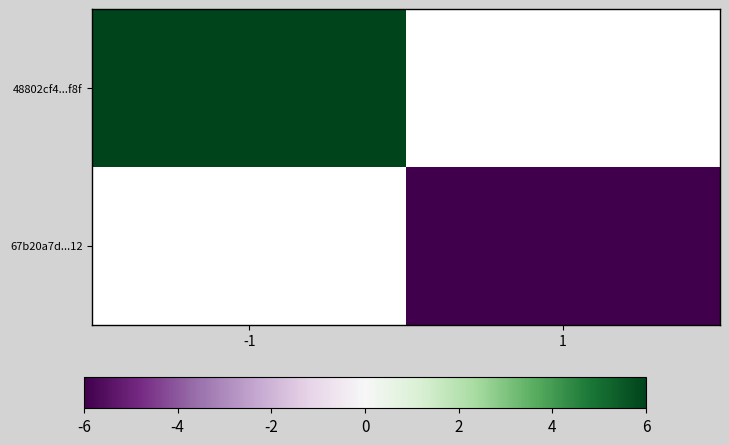

At which label does 48802cf4...f8f reach its peak?

-1